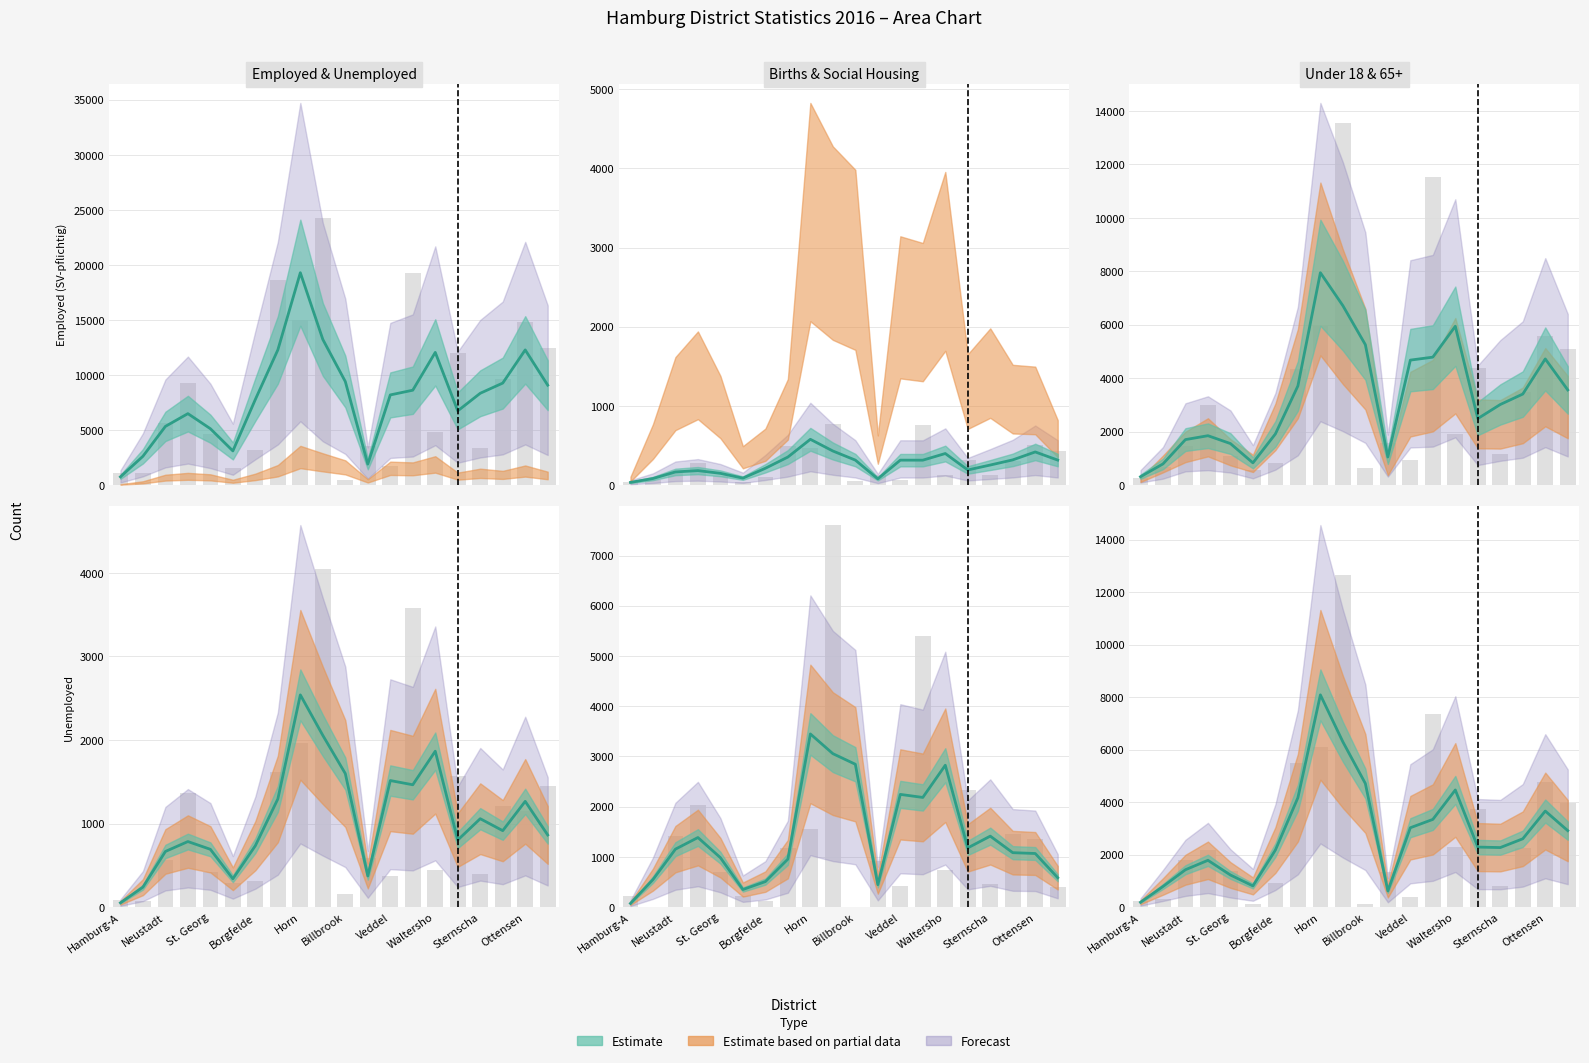

What position from the right is Veddel?

8